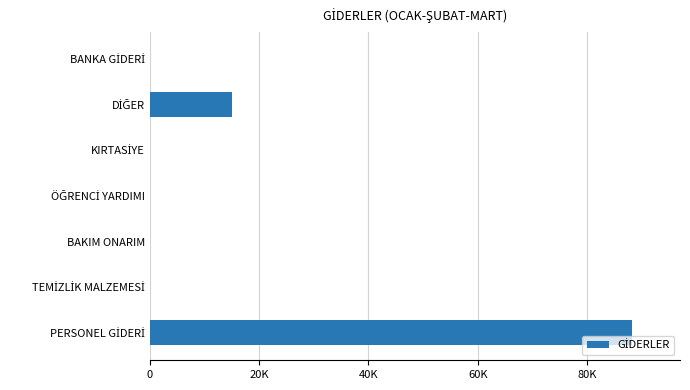

Are the bars horizontal?

Yes